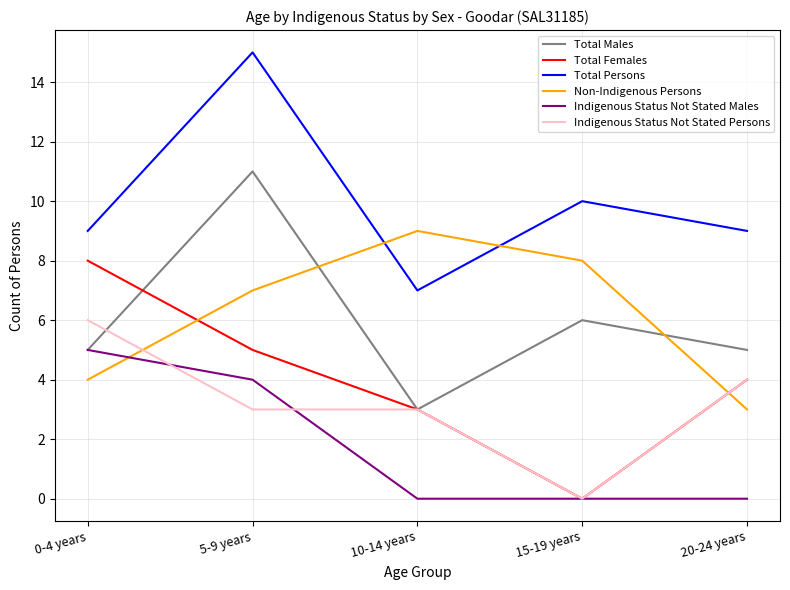

Rank the categories by Non-Indigenous Persons value from lowest to highest.

20-24 years, 0-4 years, 5-9 years, 15-19 years, 10-14 years